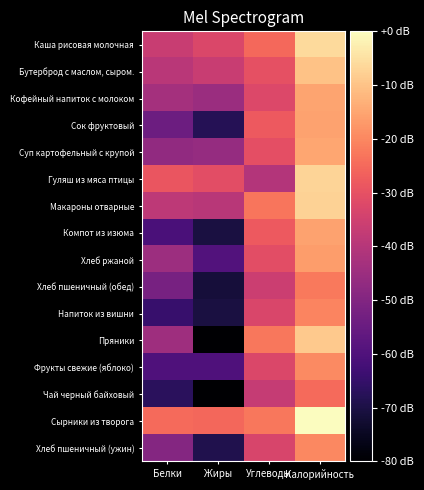

What is the difference between the highest and lowest values at Белки?

42.3